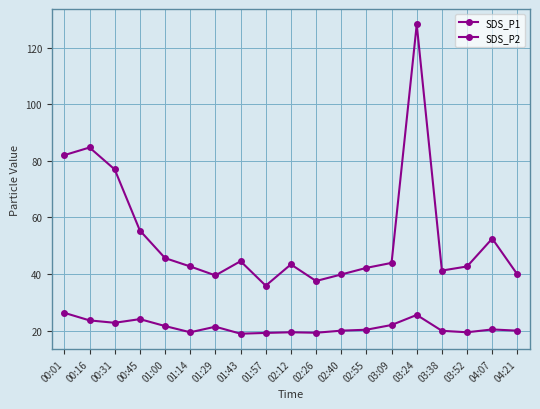

What is the difference between the second highest and second lowest values in the SDS_P1 series?

47.2